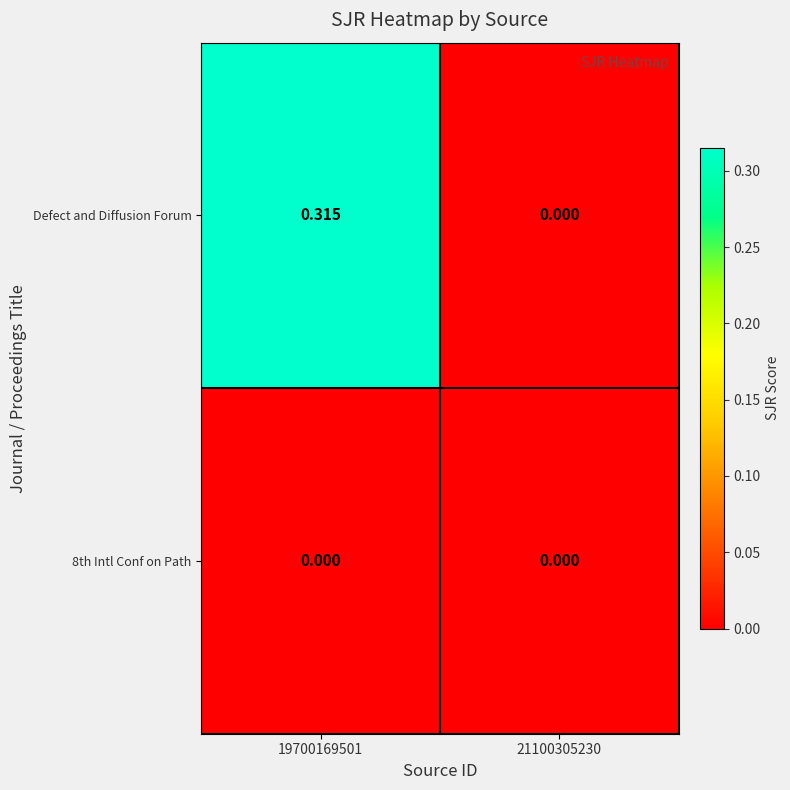

Which series has the largest range (max minus min)?

Defect and Diffusion Forum